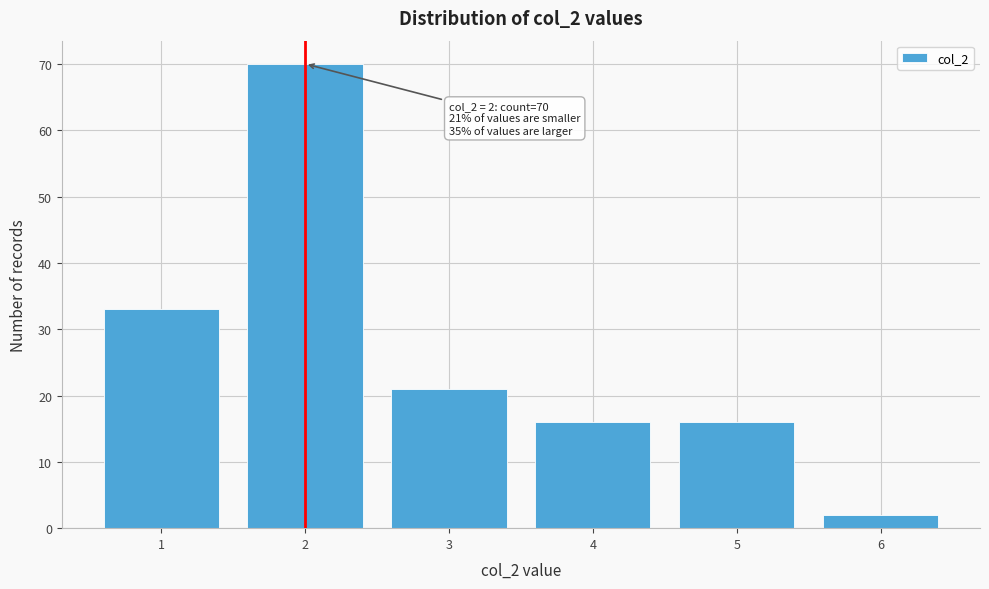

Which range on the x-axis has the tallest bar?

1.5 to 2.5